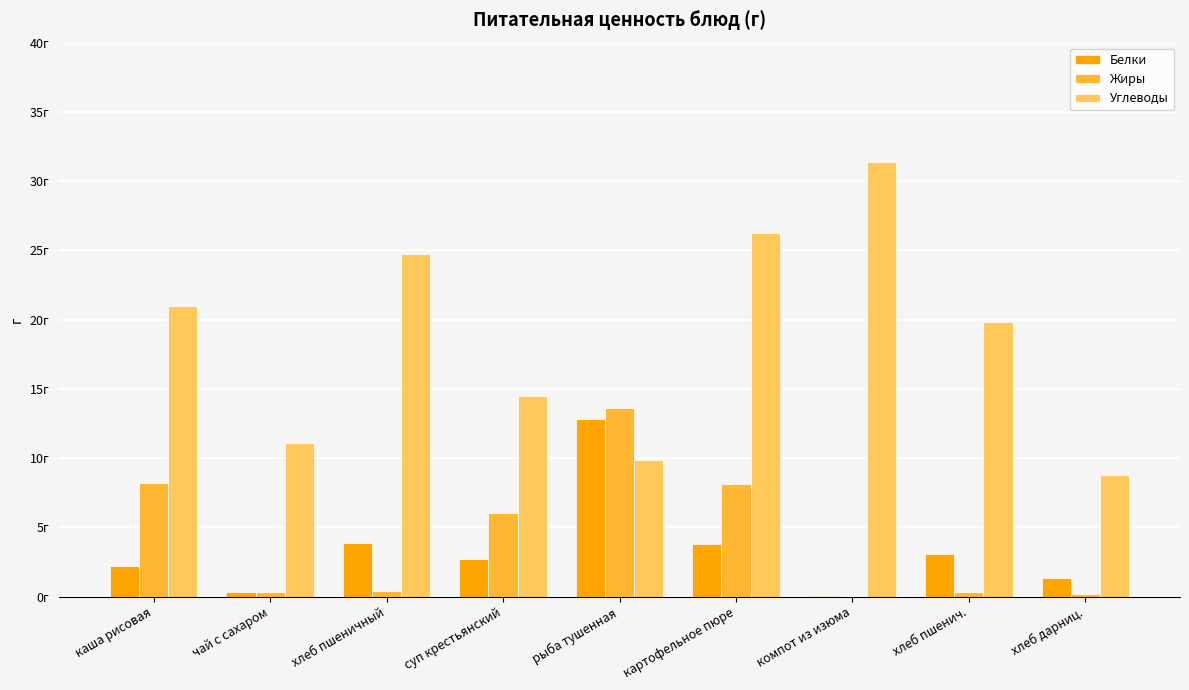

Does the chart contain stacked bars?

No